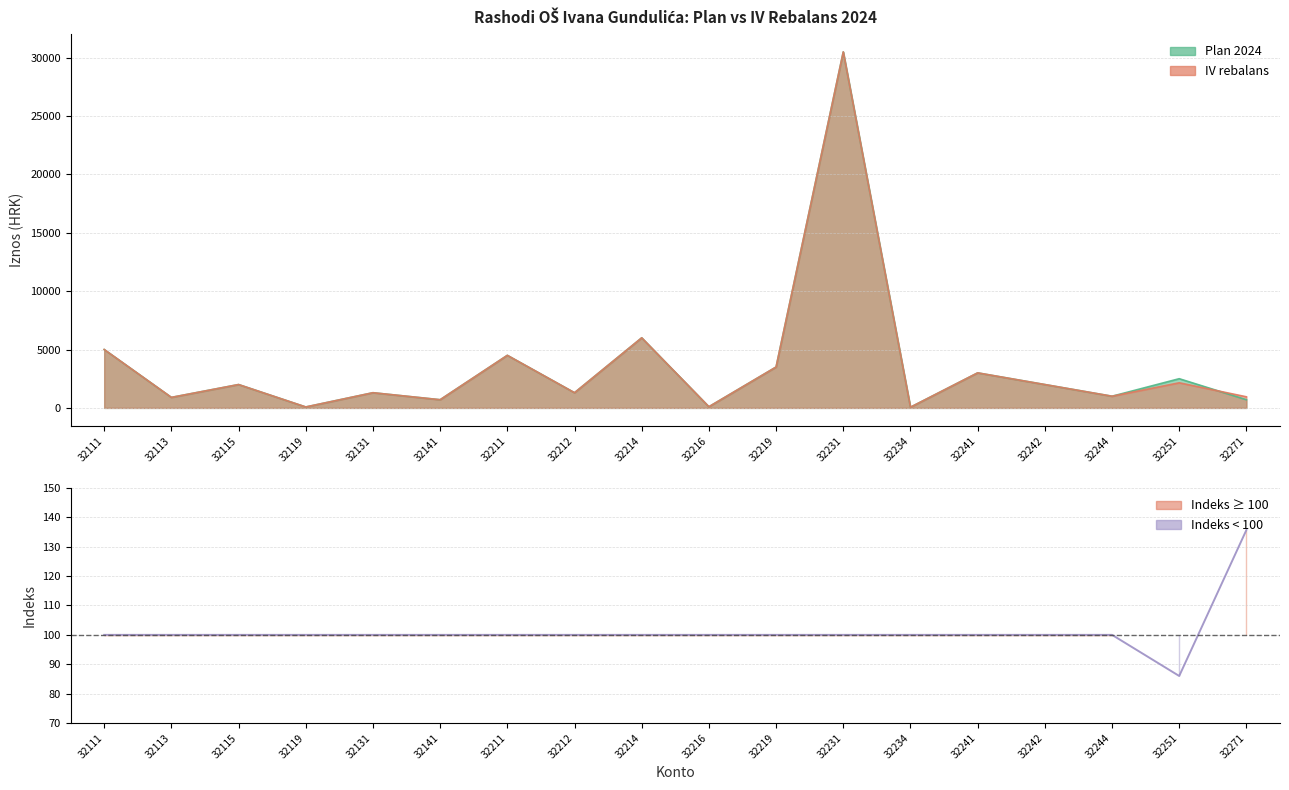

True or false: the data shows 137.6 at 32244.

False